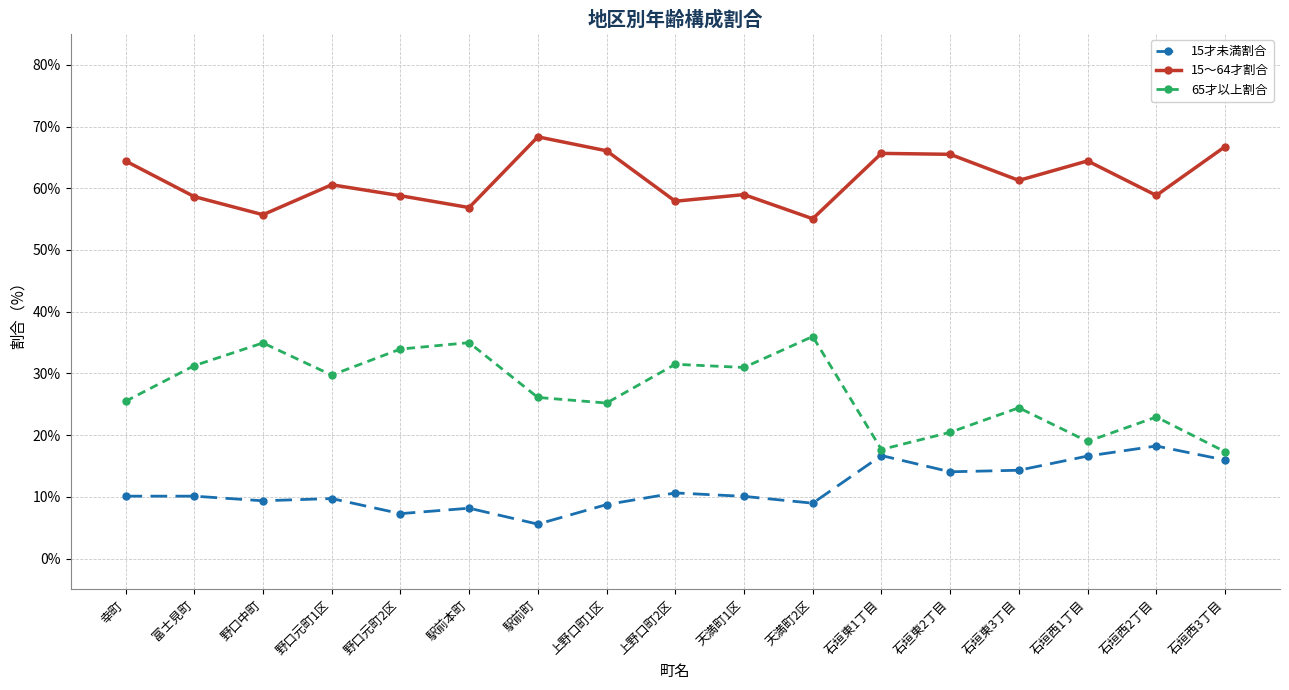

What is the difference between the highest and lowest values at 石垣西3丁目?

50.8